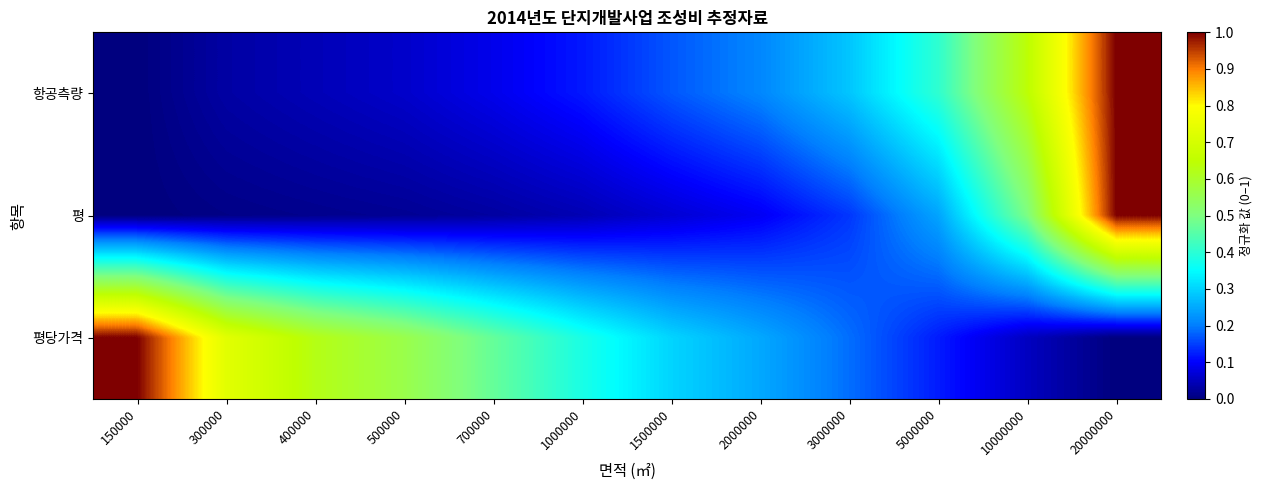

What is the total value across all series at 150000?

1.0